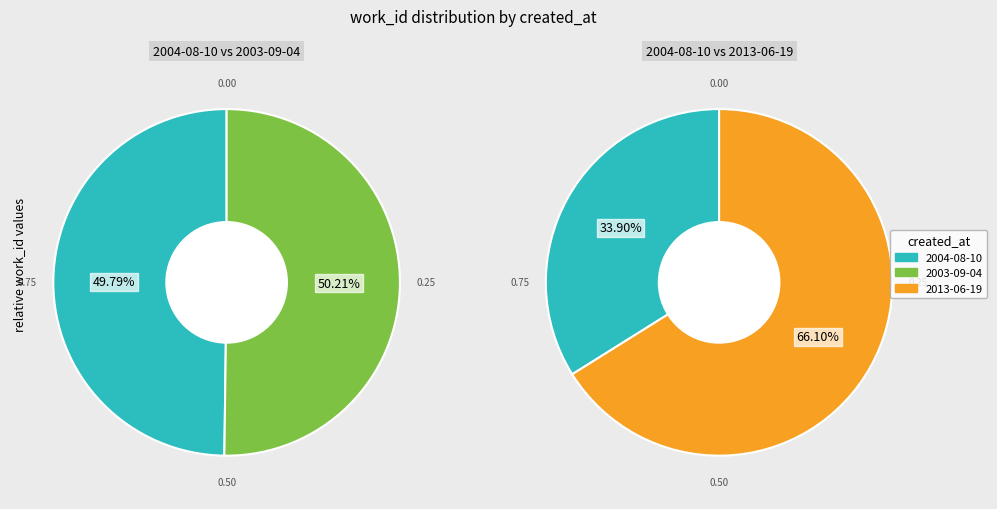

Which category has the smallest portion of the pie?

2004-08-10